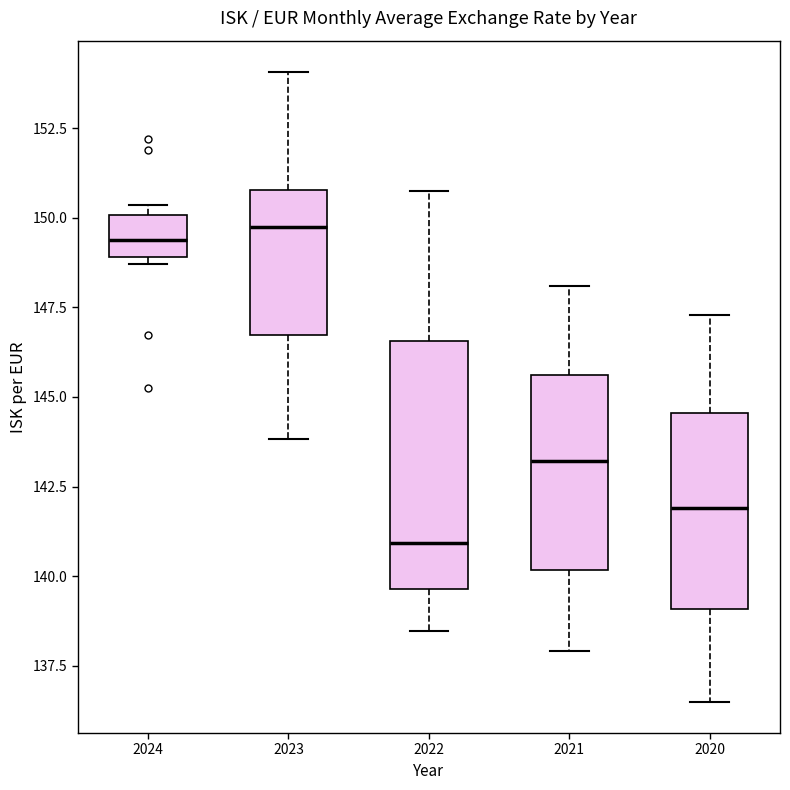

Which box has the lowest median line?

2022